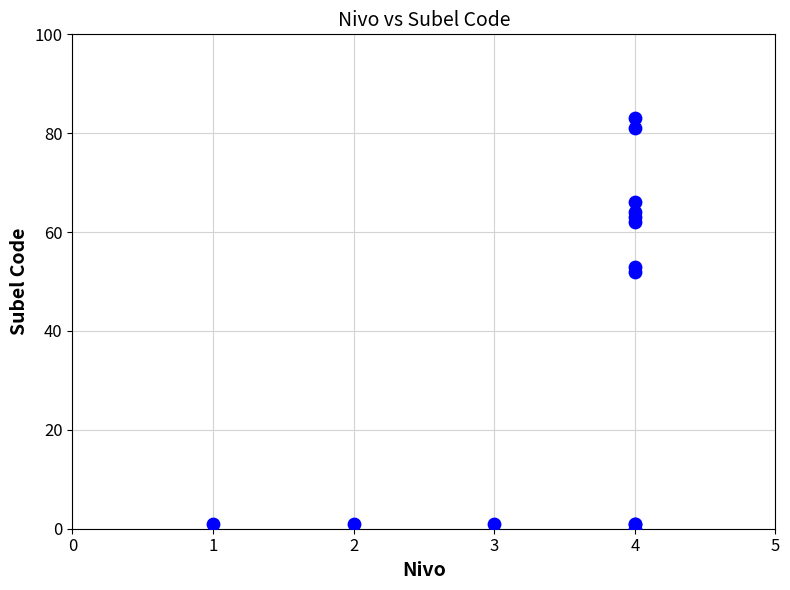

What Y value in the scatter plot is closest to 41?

52